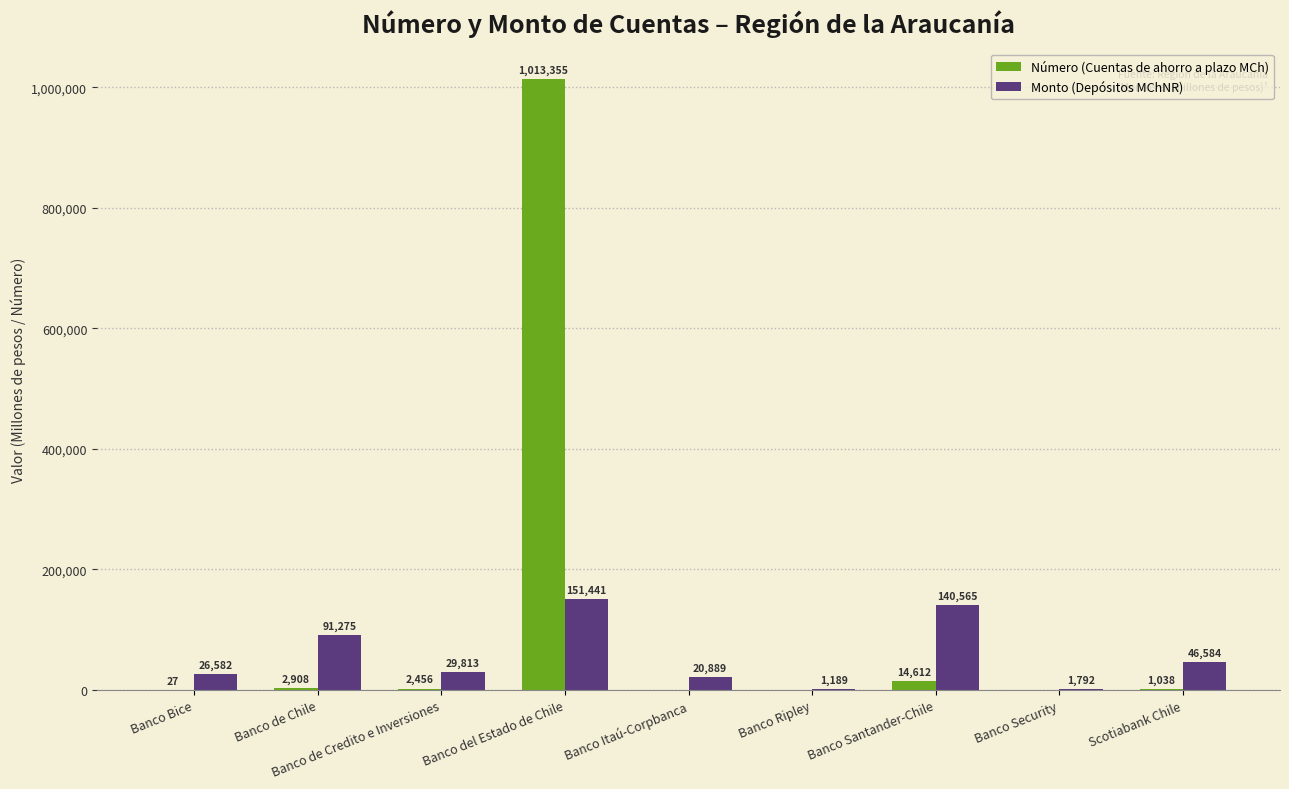

What is the approximate value of Número (Cuentas de ahorro a plazo MCh) at Banco Santander-Chile?

14612.0